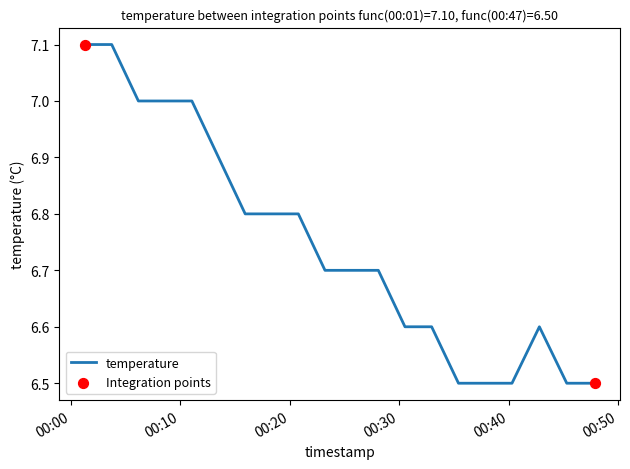

What is the difference between the maximum and minimum values?

0.6